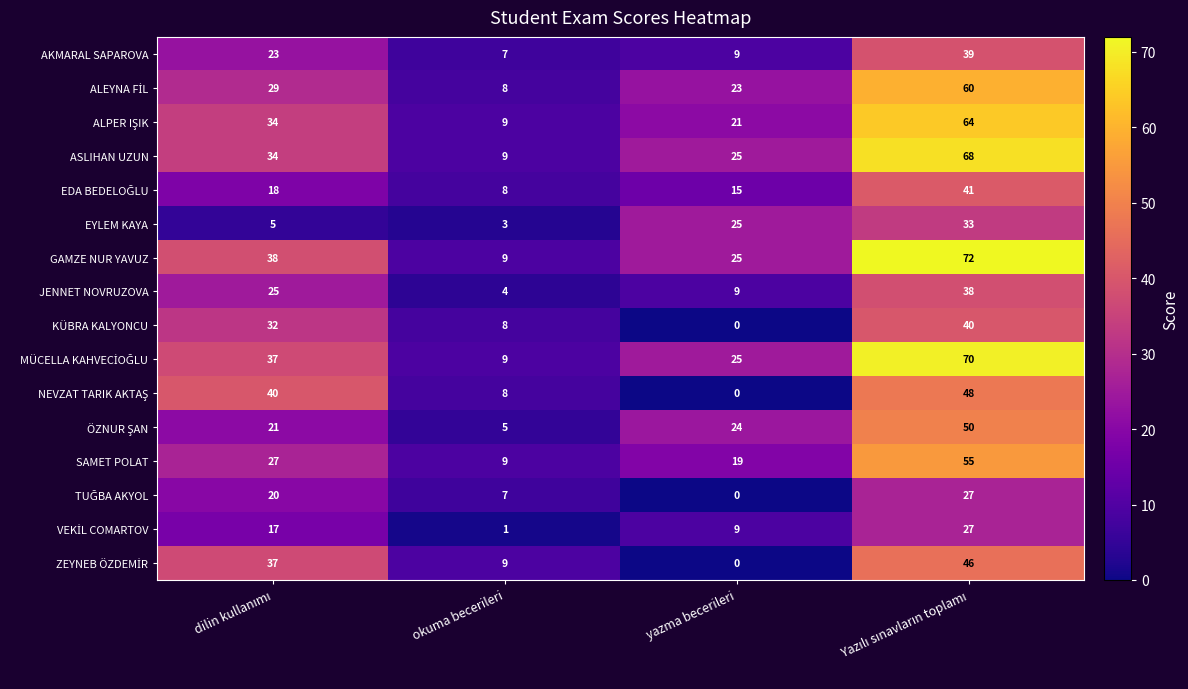

True or false: AKMARAL SAPAROVA has a value of 9 at okuma becerileri.

False